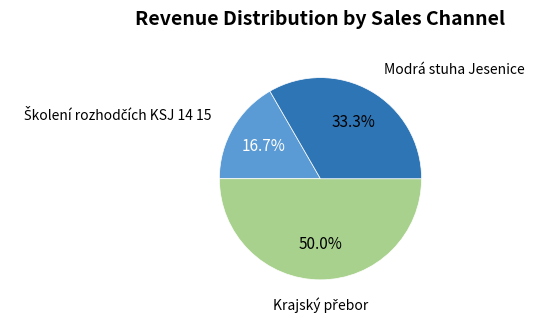

Is Modrá stuha Jesenice the majority of the pie?

No